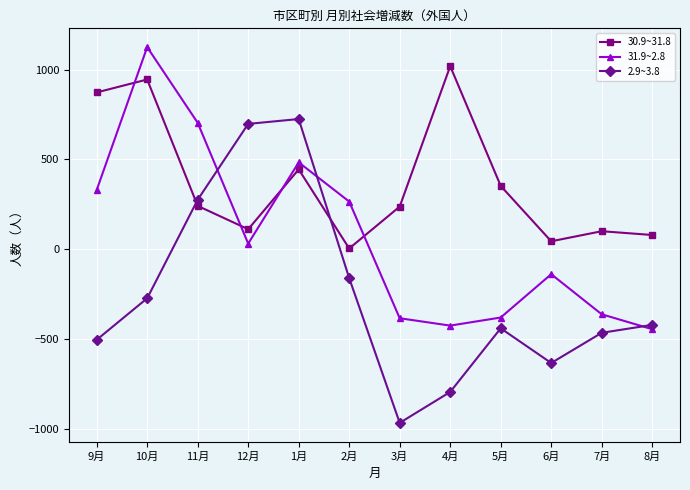

In 2.9~3.8, how many points are lower than both neighbors (excluding endpoints)?

2